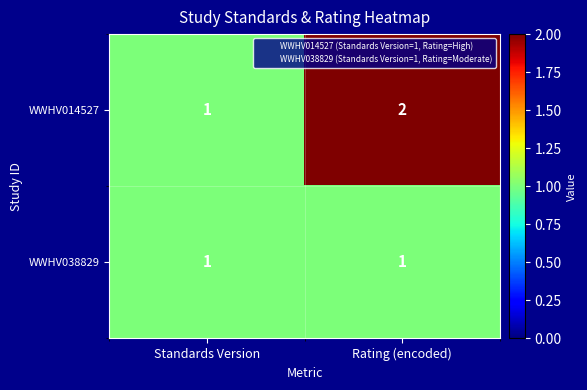

Which series has the widest spread of values?

WWHV014527